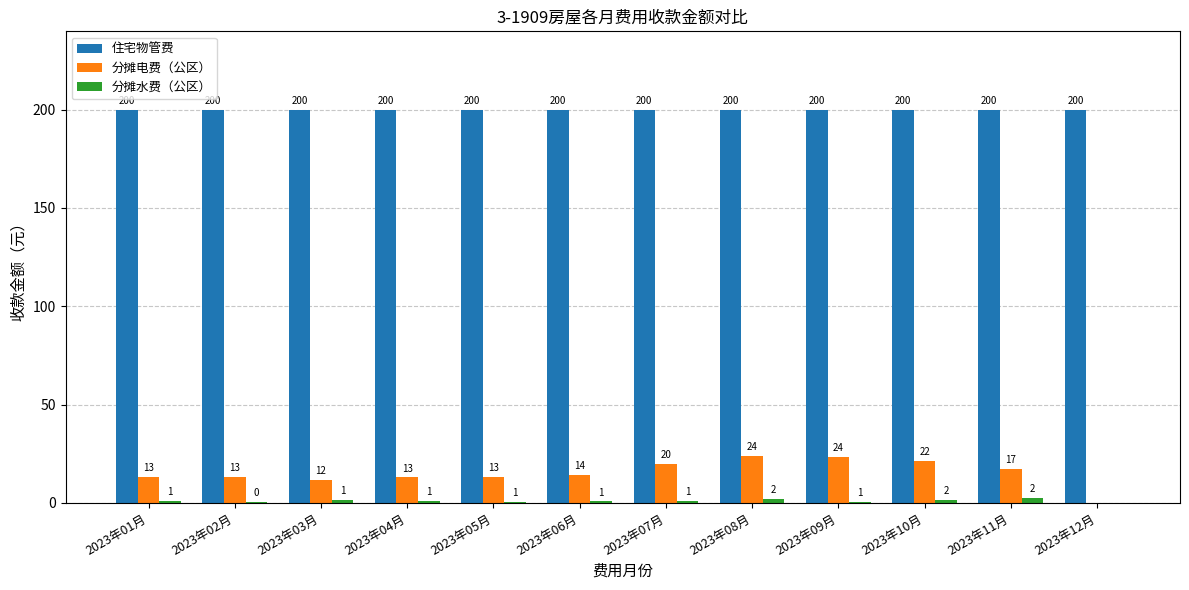

Does the chart contain stacked bars?

No